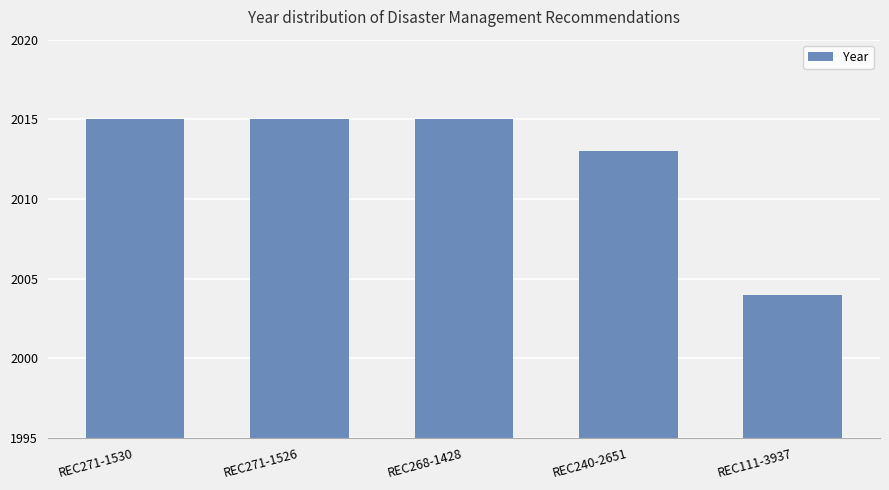

What is the label of the 4th bar from the right?

REC271-1526